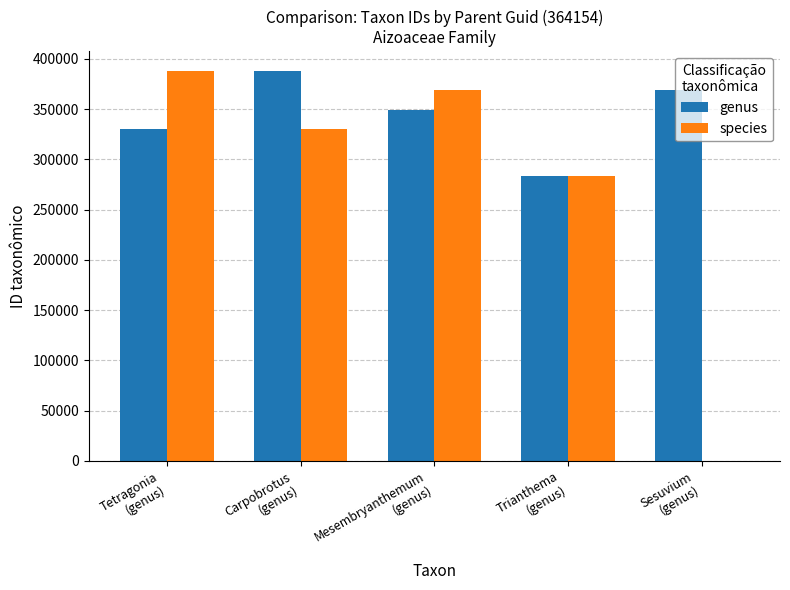

What is the greatest value displayed?

388270